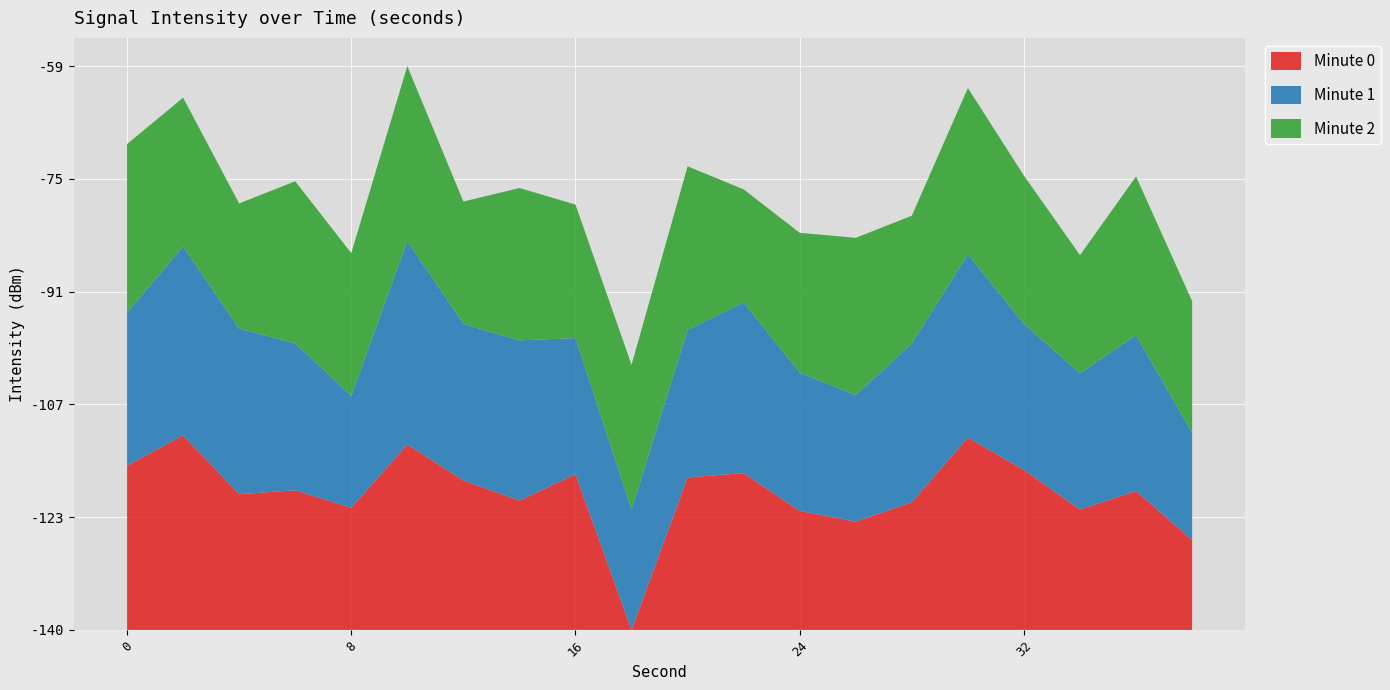

What are all the series names shown in the legend?

Minute 0, Minute 1, Minute 2